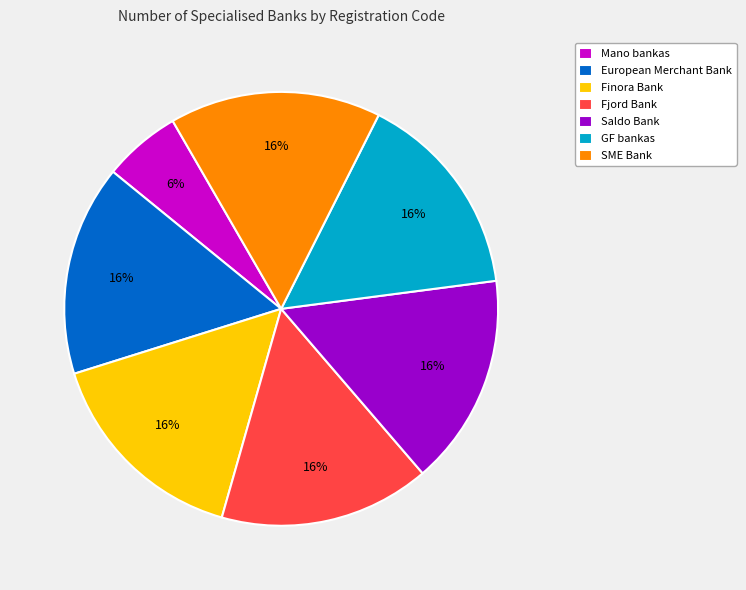

How many slices are in this pie chart?

7